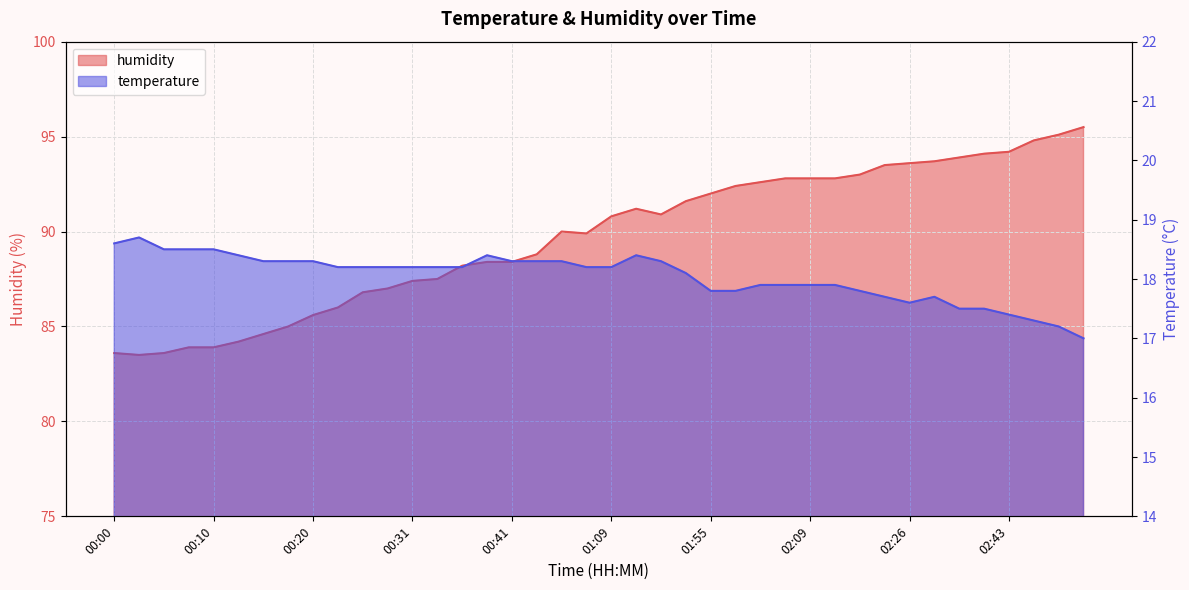

The value of temperature at 02:43 is 17.4. True or false?

True